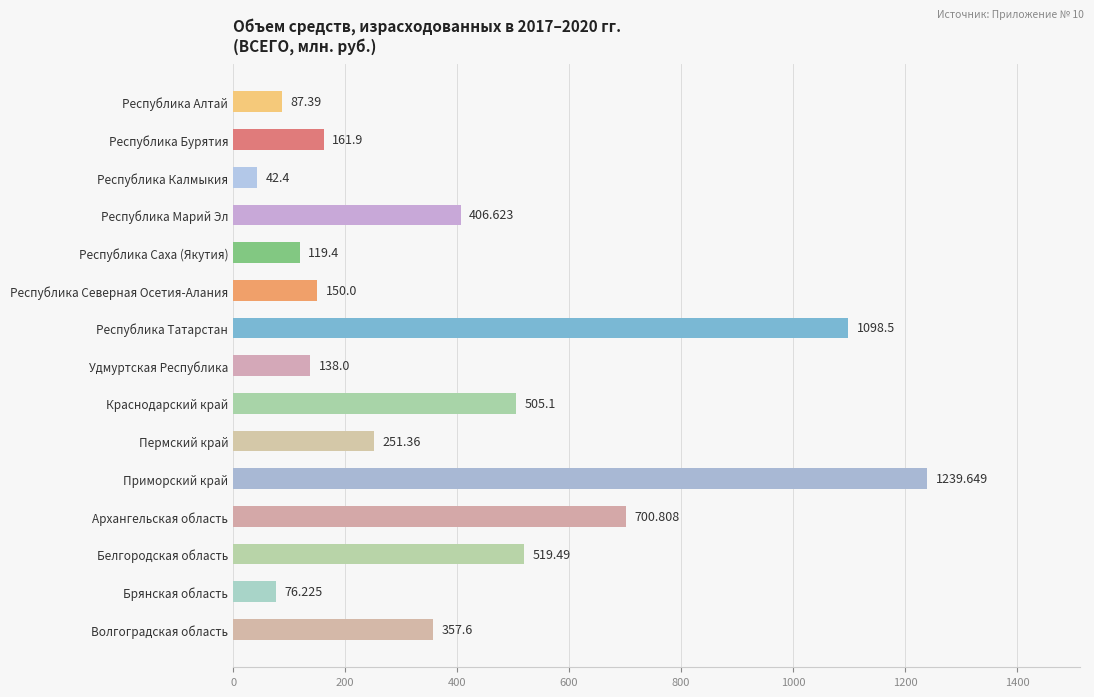

What is the label of the 5th bar from the top?

Республика Саха (Якутия)